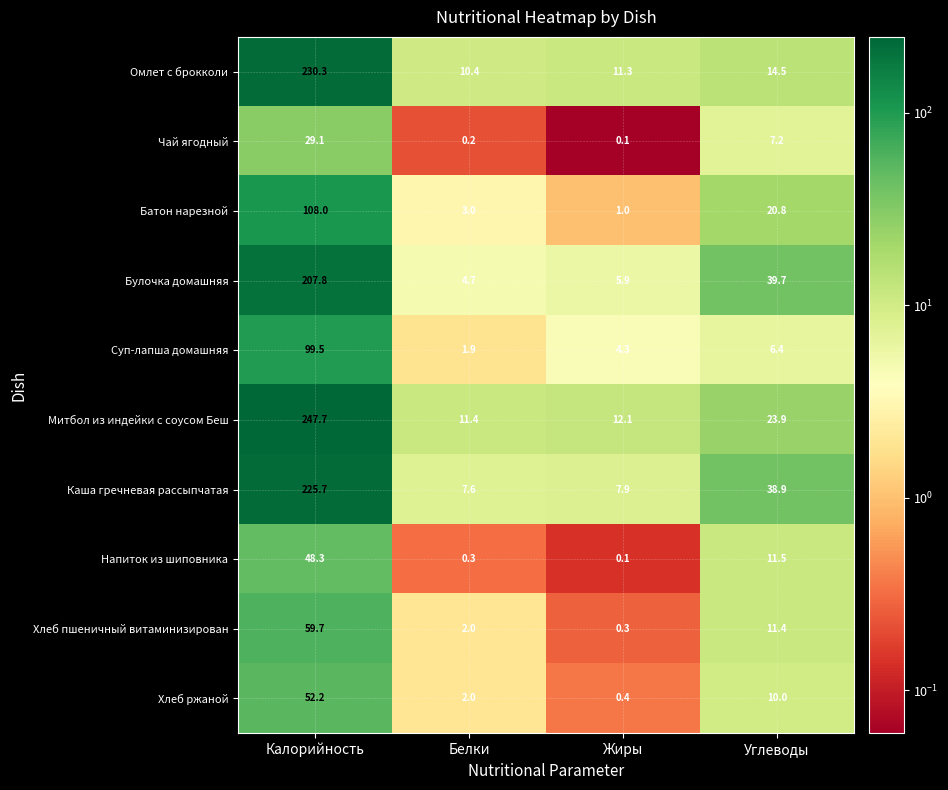

Which series changed the most between Белки and Жиры?

Суп-лапша домашняя